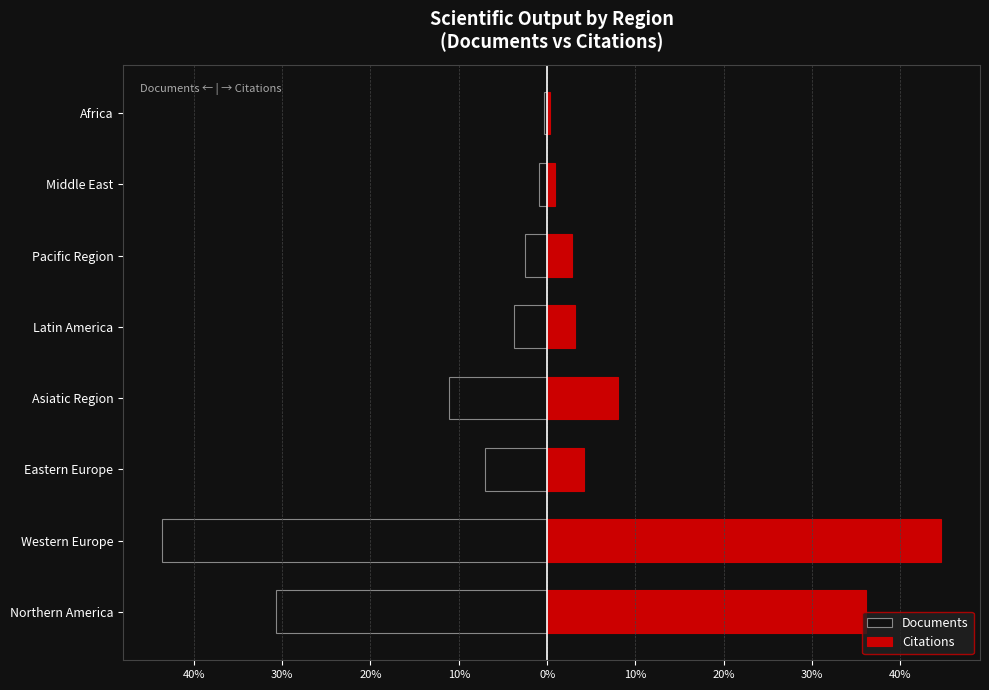

What is the sum of the Citations values at Western Europe and Eastern Europe?

48.8